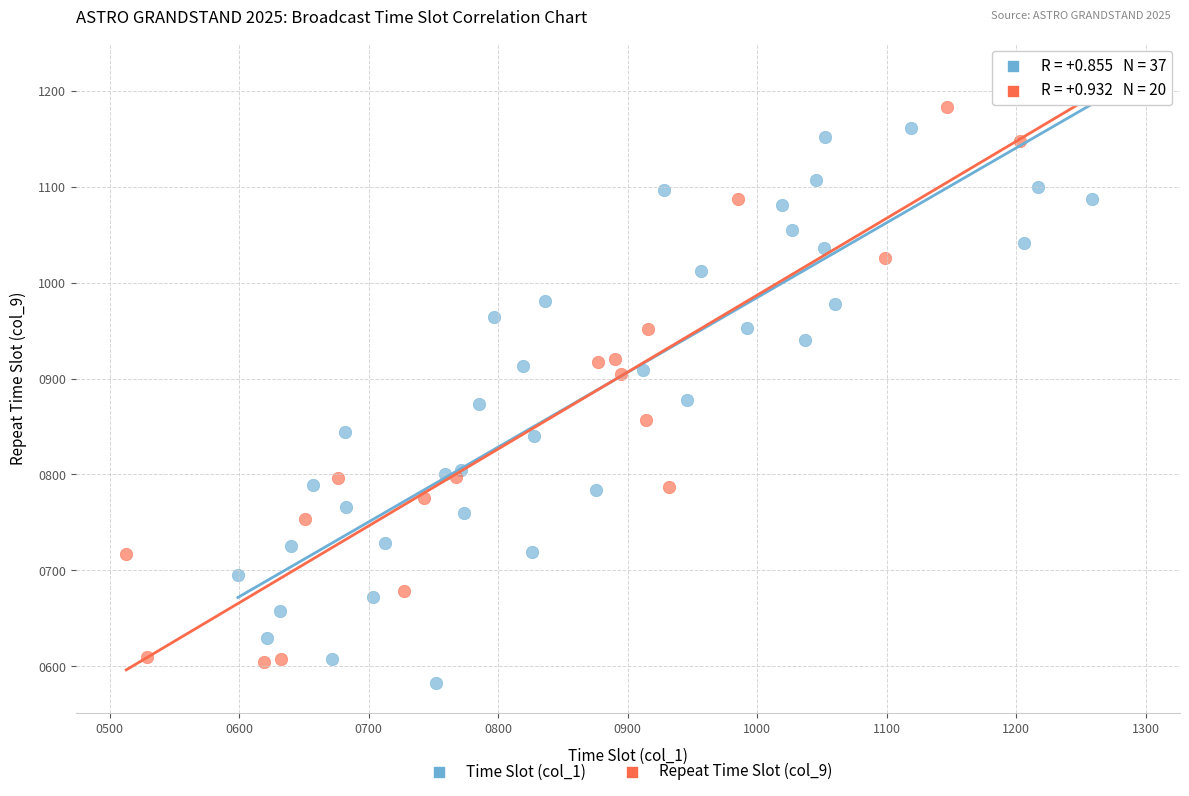

Which series has the largest Y range (max minus min)?

Repeat Time Slot (col_9)